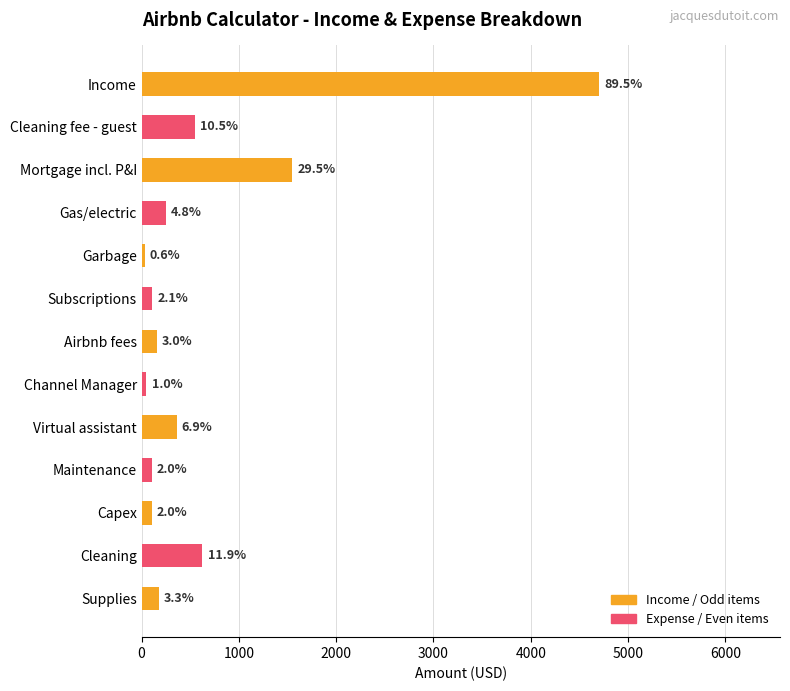

What is the maximum value shown in the chart?

4700.0